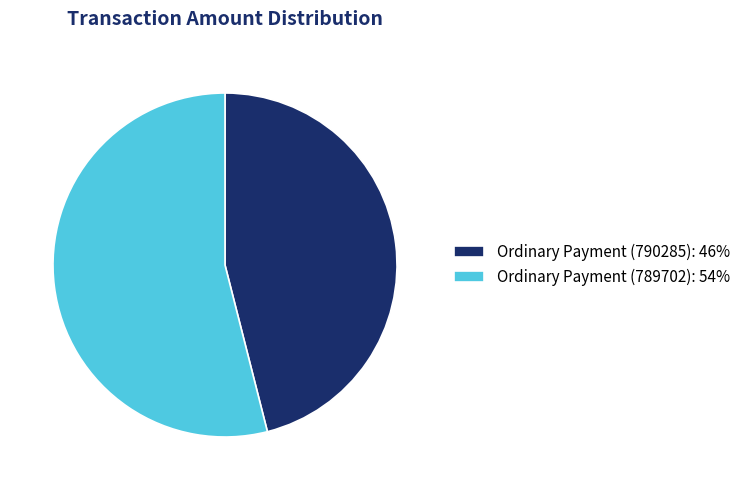

Is there any slice that represents more than half of the pie?

Yes